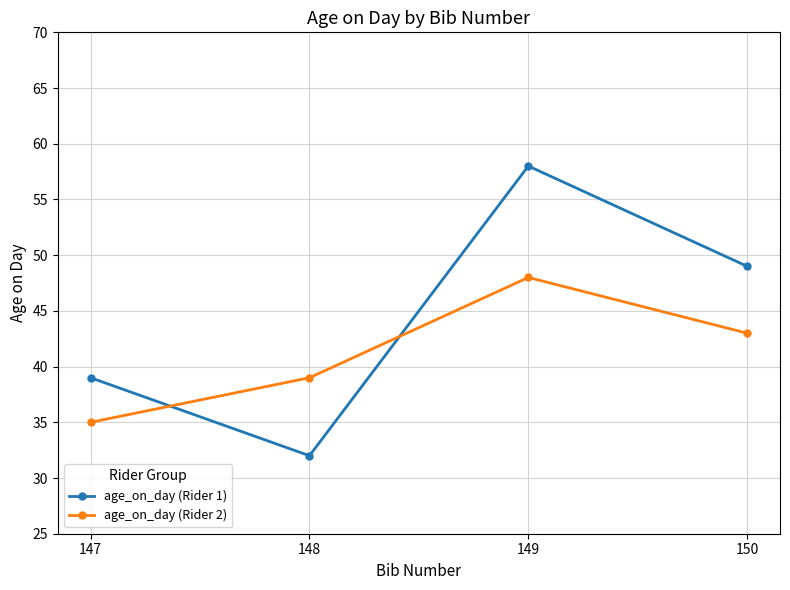

Is it true that age_on_day (Rider 2) equals 48 at 149?

True